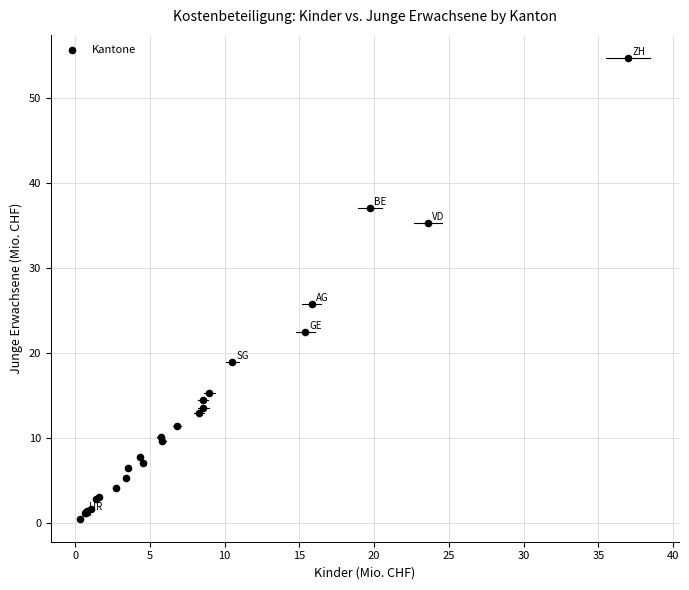

What Y value in the scatter plot is closest to 27?

25.8